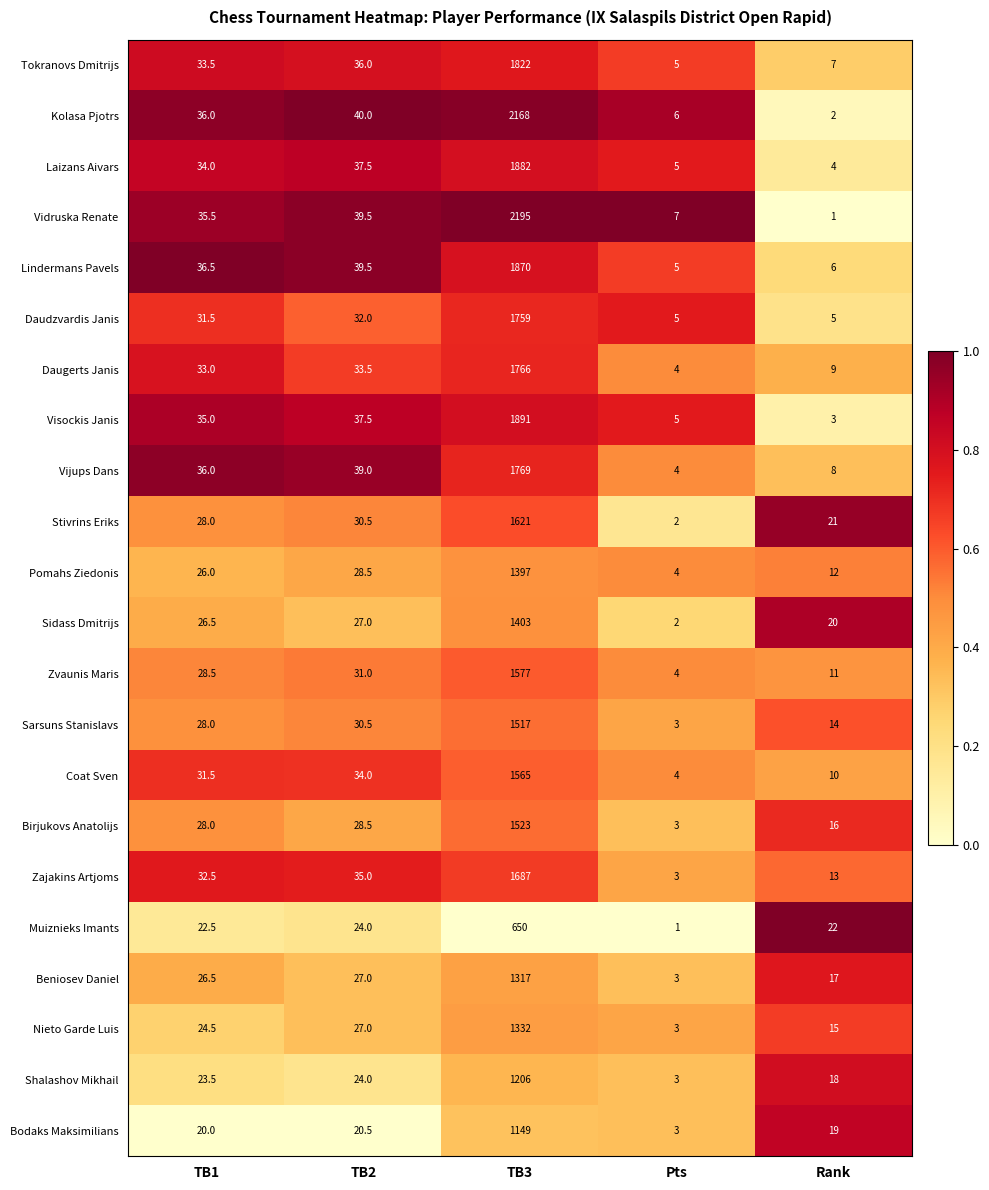

Is the value of Daudzvardis Janis at TB1 greater than the value of Stivrins Eriks at Rank?

Yes